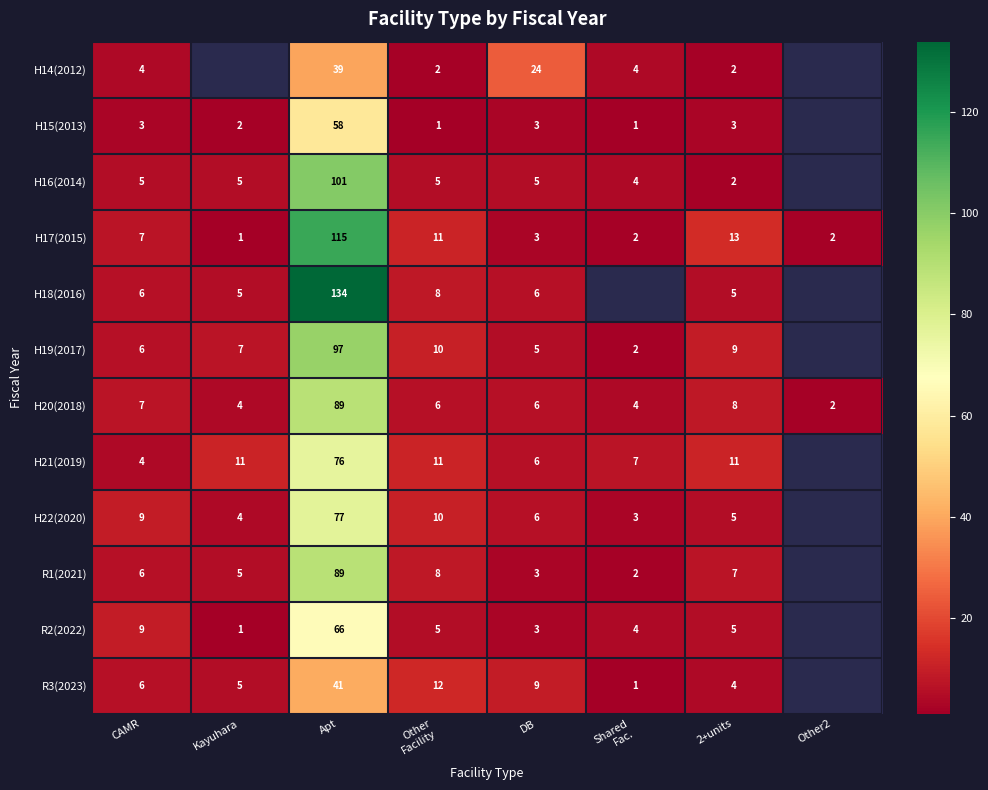

Count the number of categories in the chart.

8